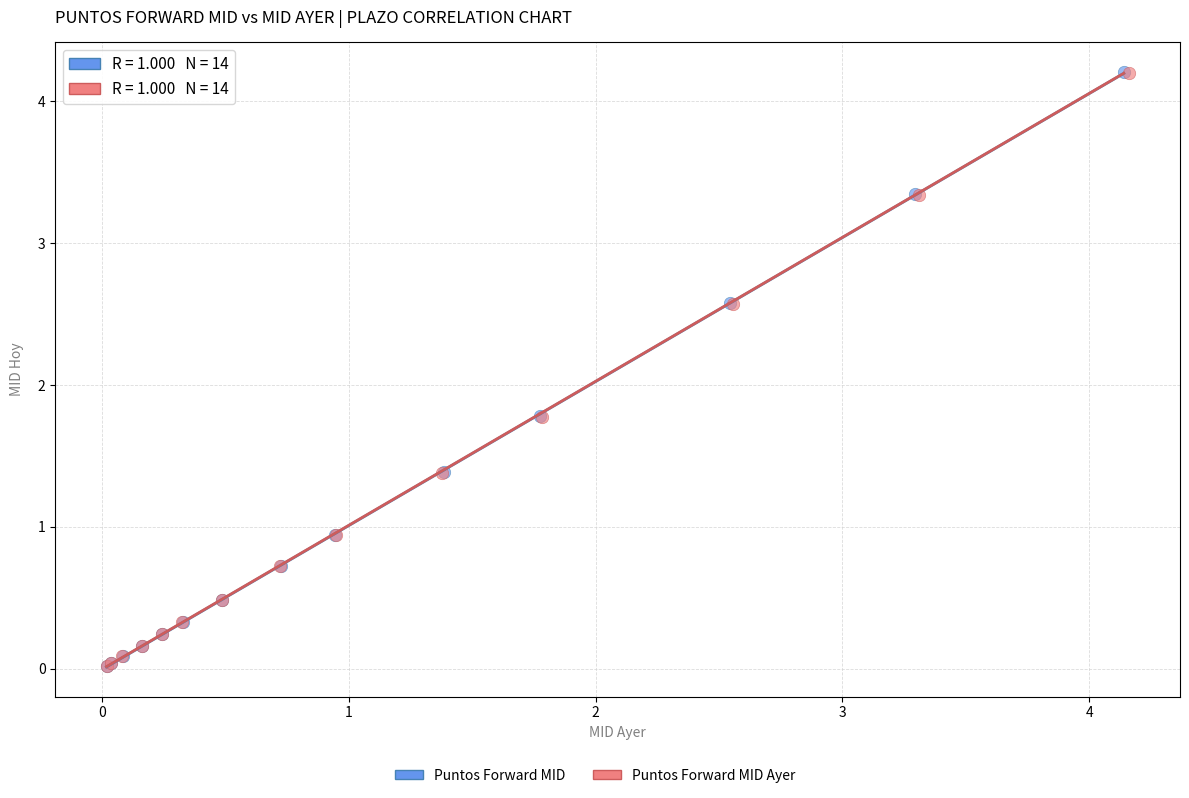

Which series has the largest Y range (max minus min)?

Puntos Forward MID